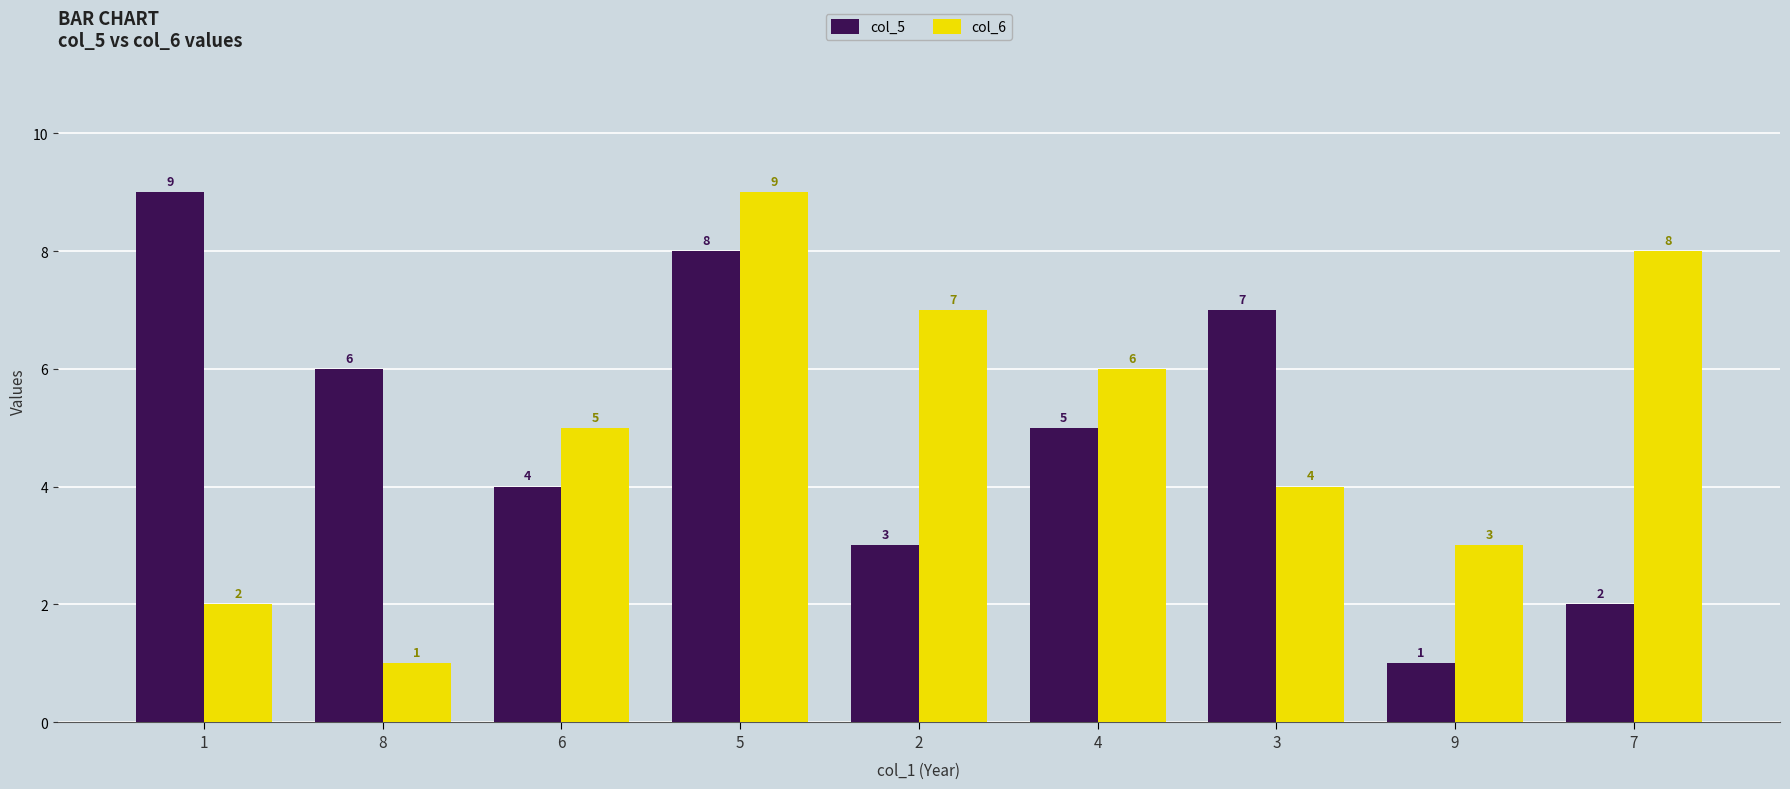

What is the difference between the highest and lowest values at 3?

3